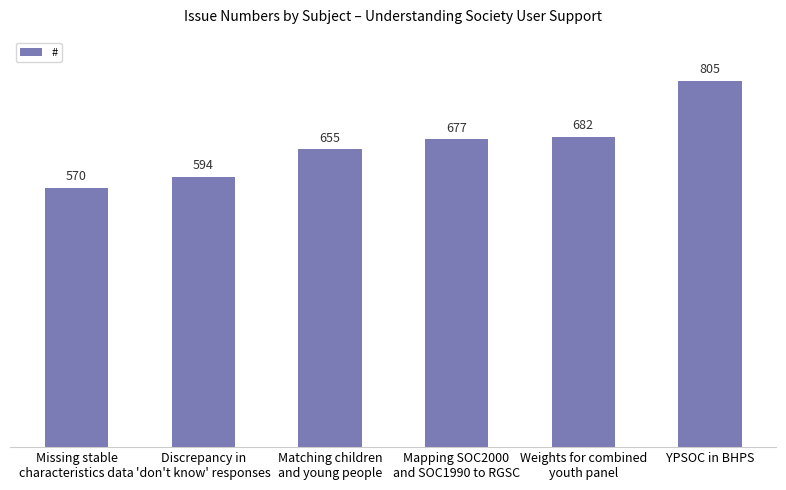

How many bars are there in total?

6